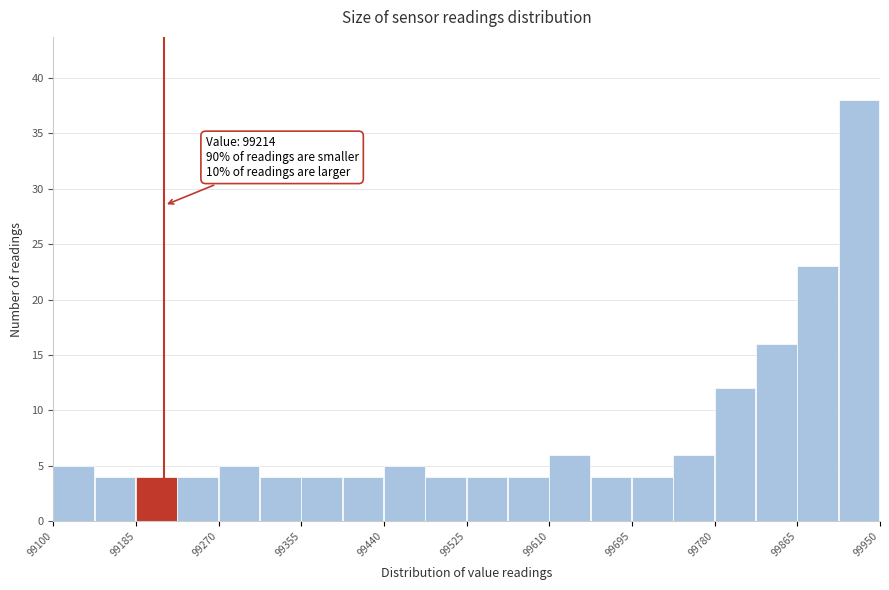

Over which range of the x-axis is the bar tallest?

99910 to 99950